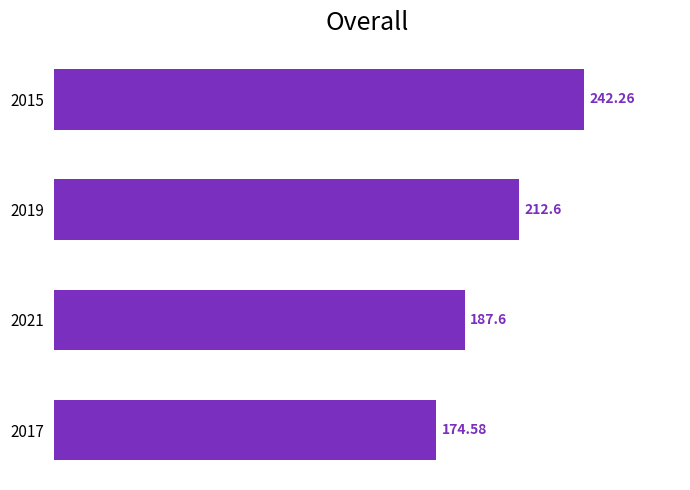

Does the chart contain stacked bars?

No